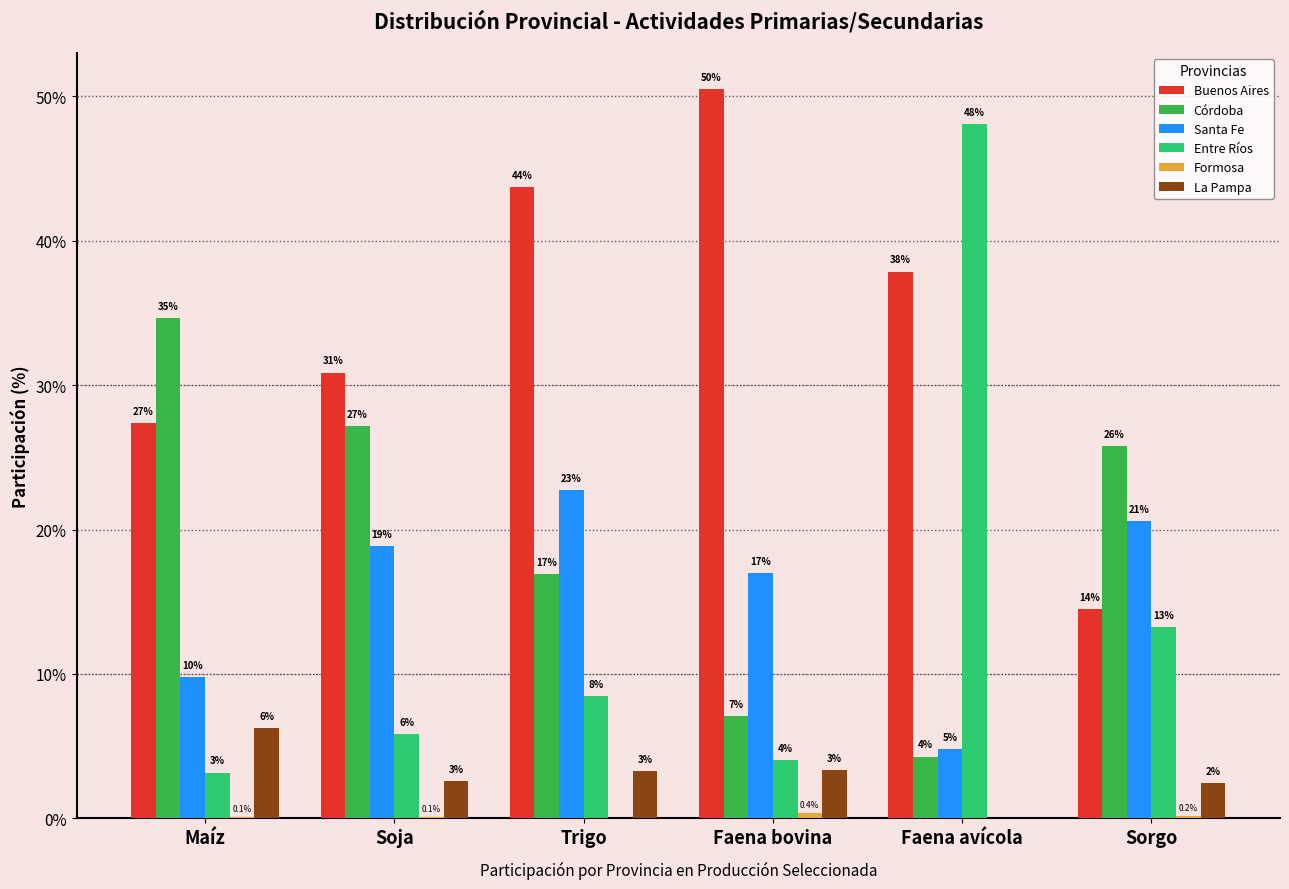

Between Faena avícola and Maíz, which is larger?

Faena avícola